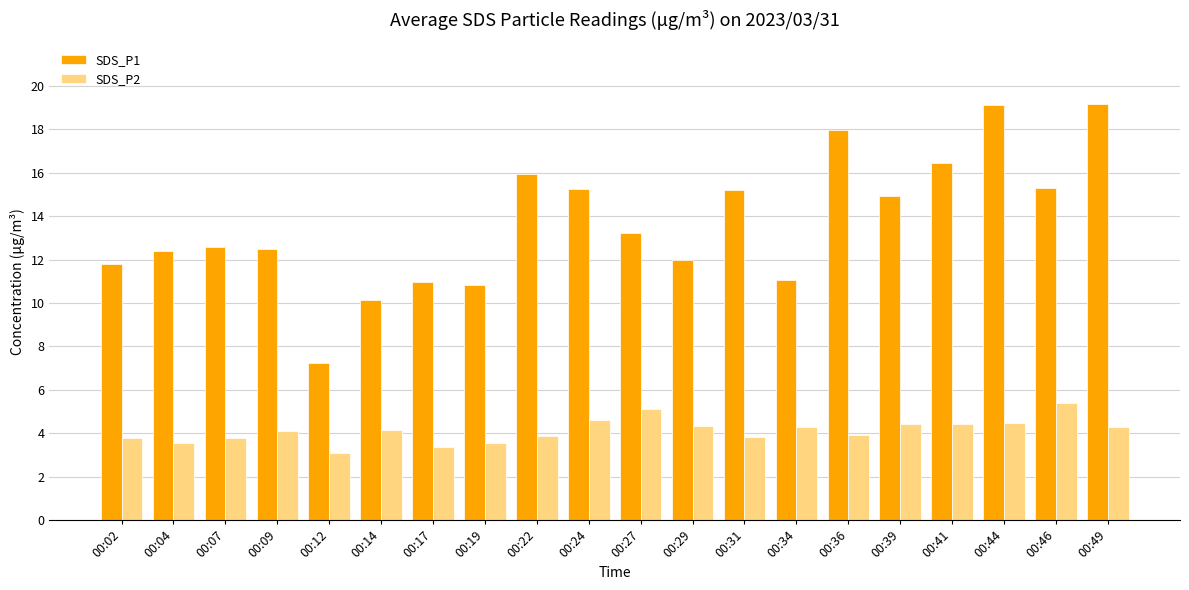

What are all the series names shown in the legend?

SDS_P1, SDS_P2